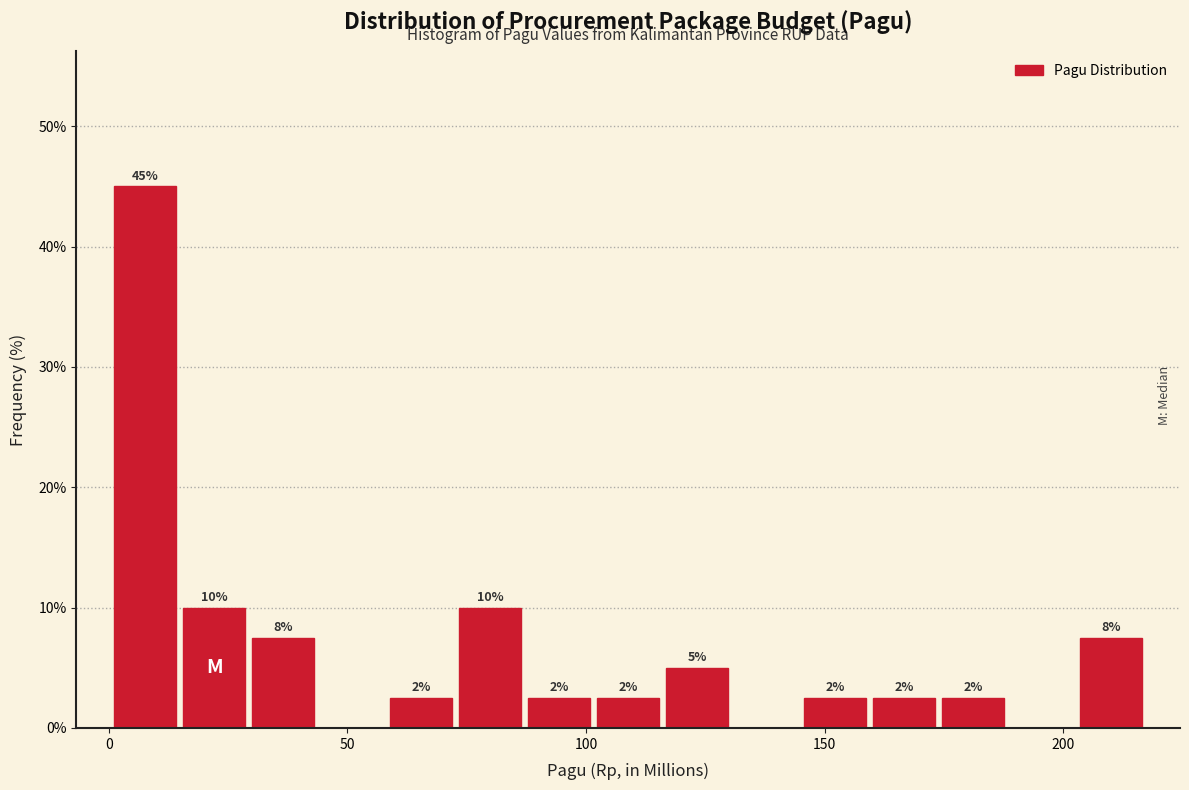

Around what value on the x-axis is the tallest bar? Give the approximate position of its centre, as read against the axis.

10